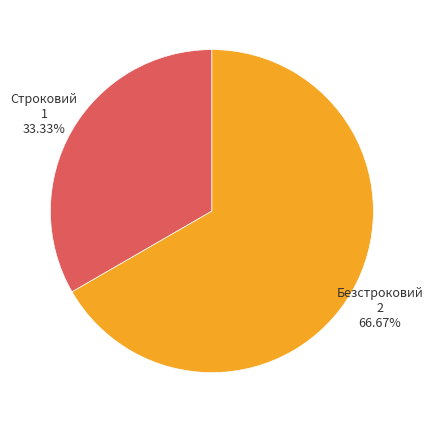

How many slices are in this pie chart?

2